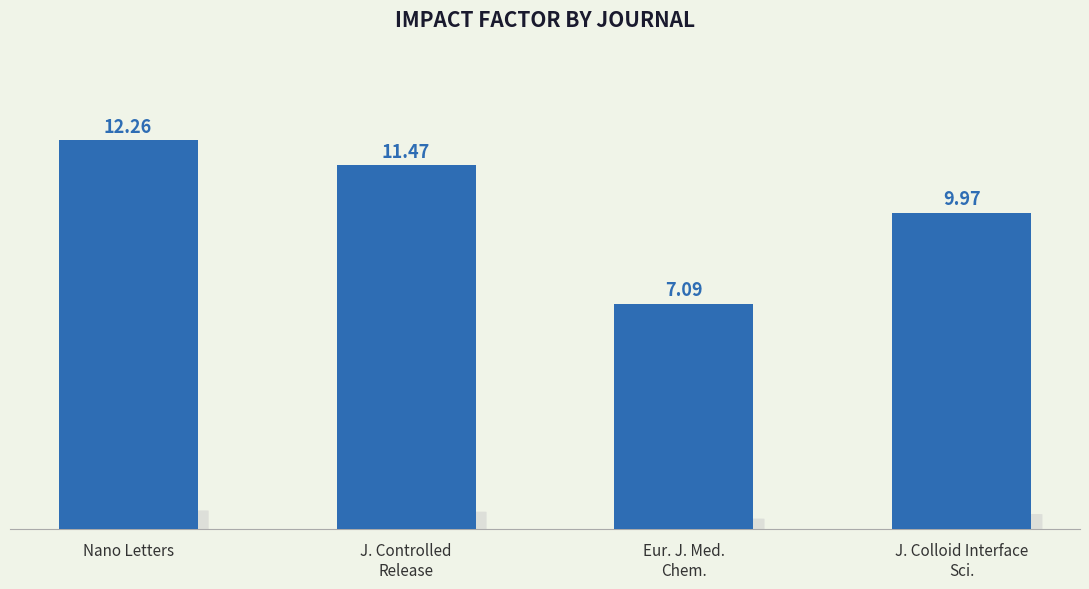

List the labels in order of value, smallest first.

Eur. J. Med.
Chem., J. Colloid Interface
Sci., J. Controlled
Release, Nano Letters